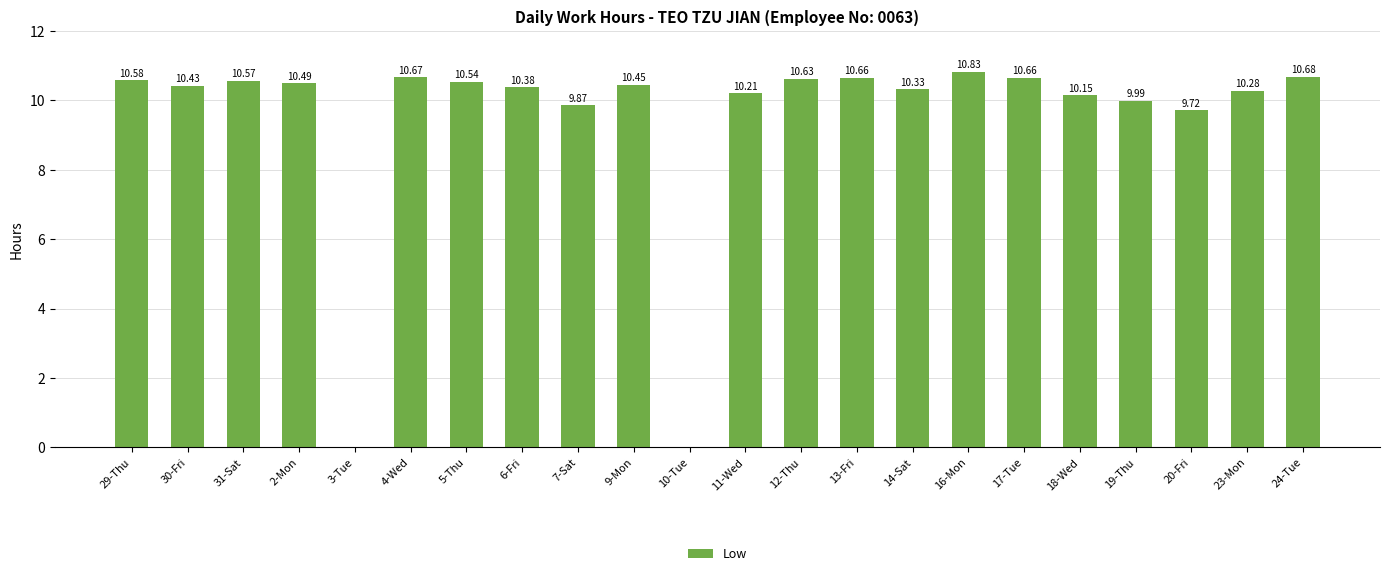

True or false: the data shows 14.9 at 24-Tue.

False